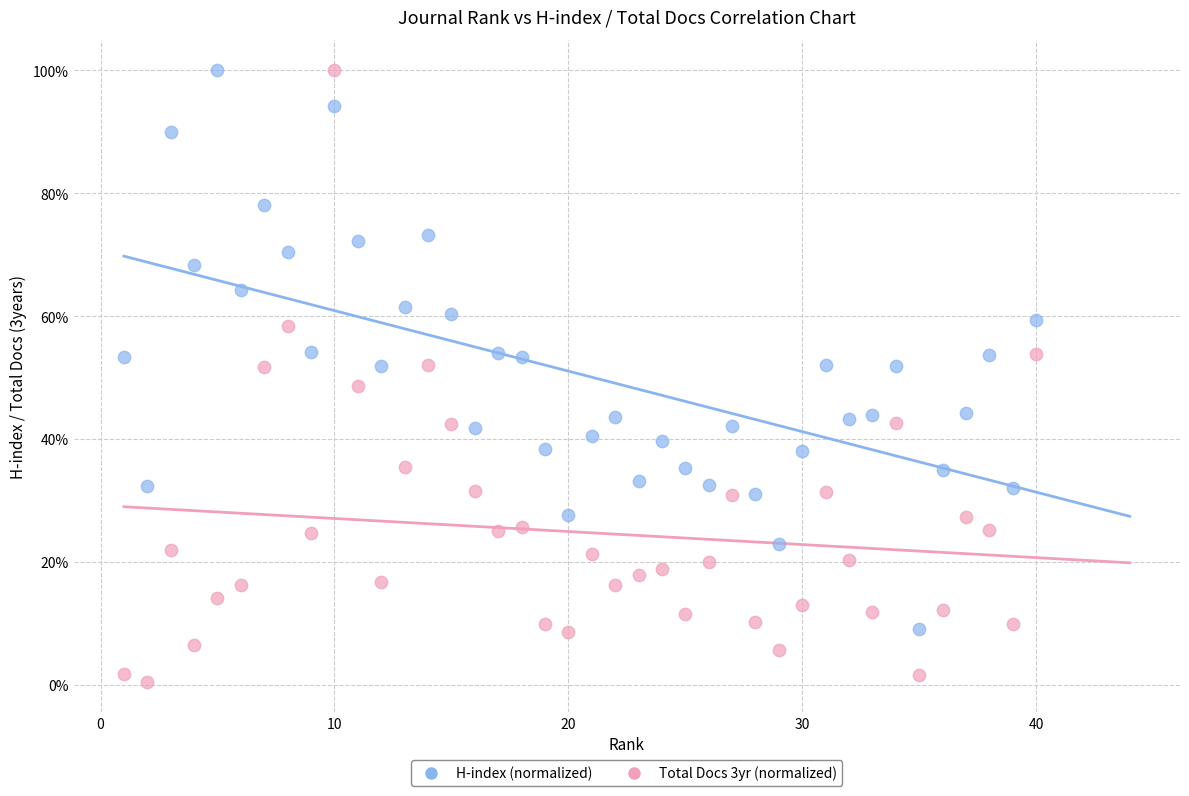

What are all the series names shown in the legend?

H-index (normalized), Total Docs 3yr (normalized)